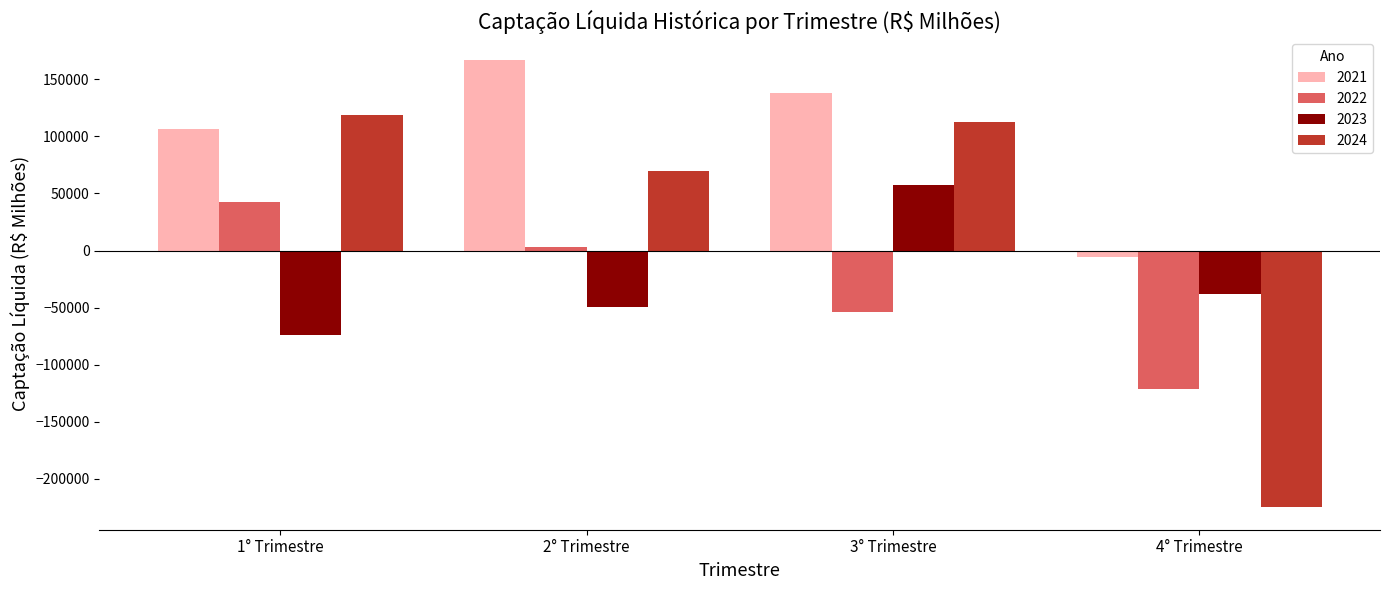

Rank the series at 1° Trimestre from highest to lowest value.

2024, 2021, 2022, 2023